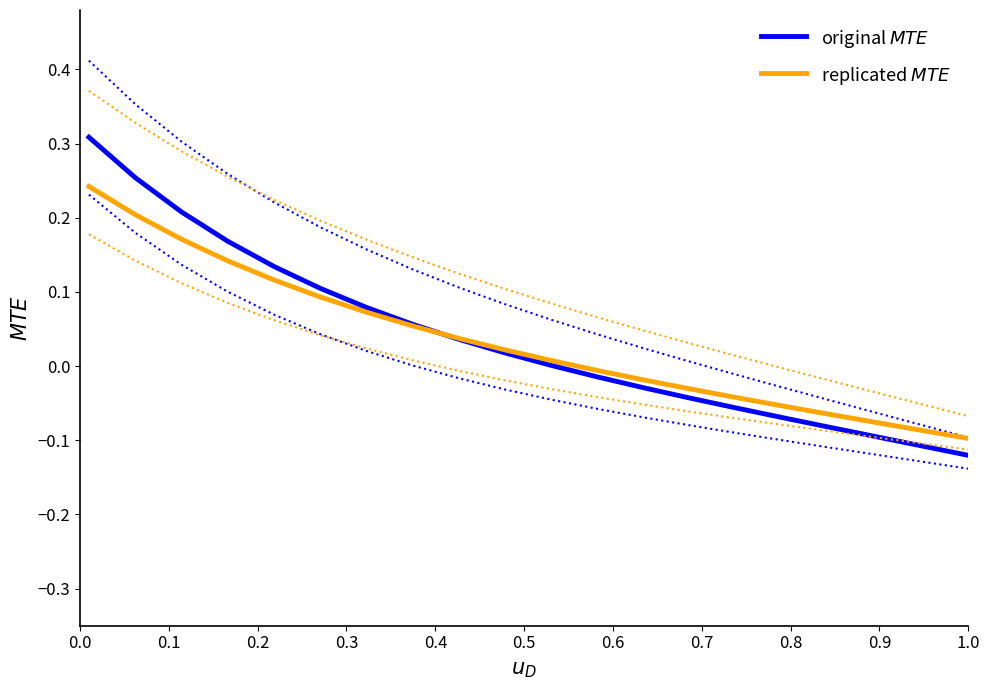

How many series are shown in this chart?

2